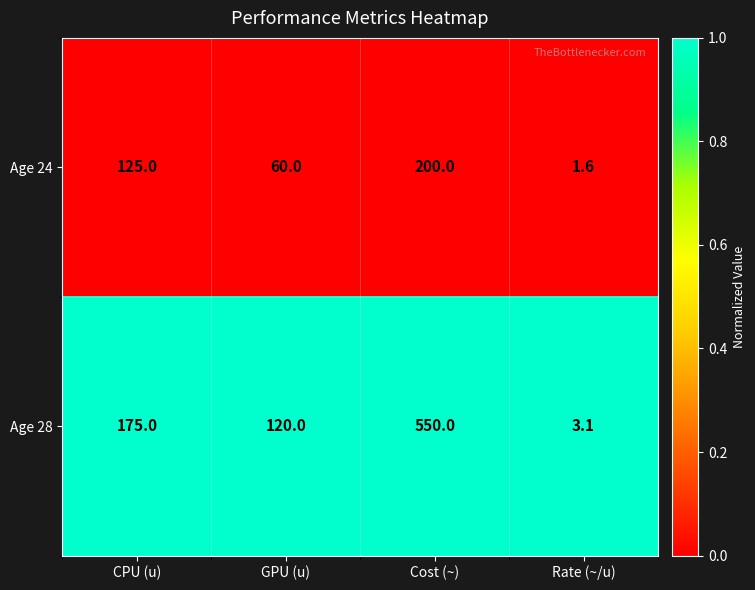

Reading left to right, extract all data points from this chart.

Age 24: CPU (u)=125.0	GPU (u)=60.0	Cost (~)=200.0	Rate (~/u)=1.6
Age 28: CPU (u)=175.0	GPU (u)=120.0	Cost (~)=550.0	Rate (~/u)=3.1